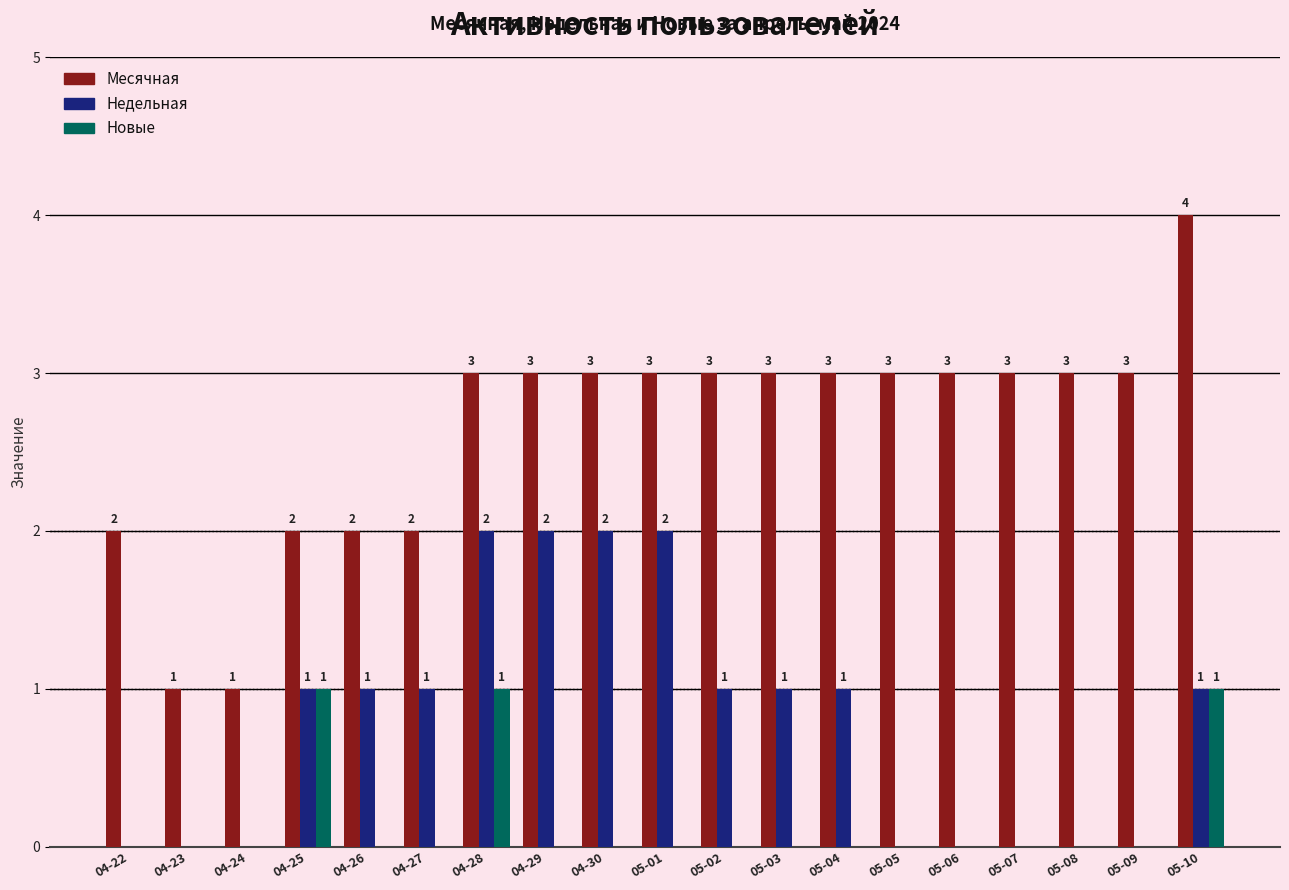

What is the spread (max minus min) of values at 05-01?

3